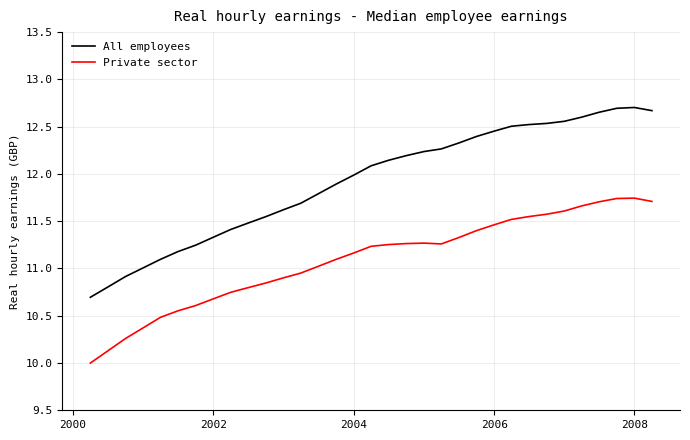

Which series has the largest total across all categories?

All employees